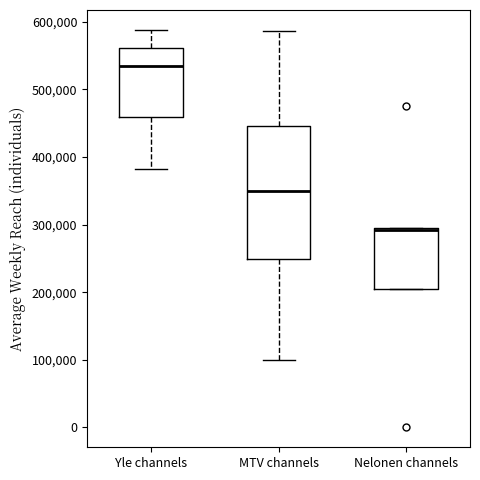

Where is the lower edge of the box for Nelonen channels on the y-axis? The values are not printed on the chart, so give them approximately, as read against the axis.

200000